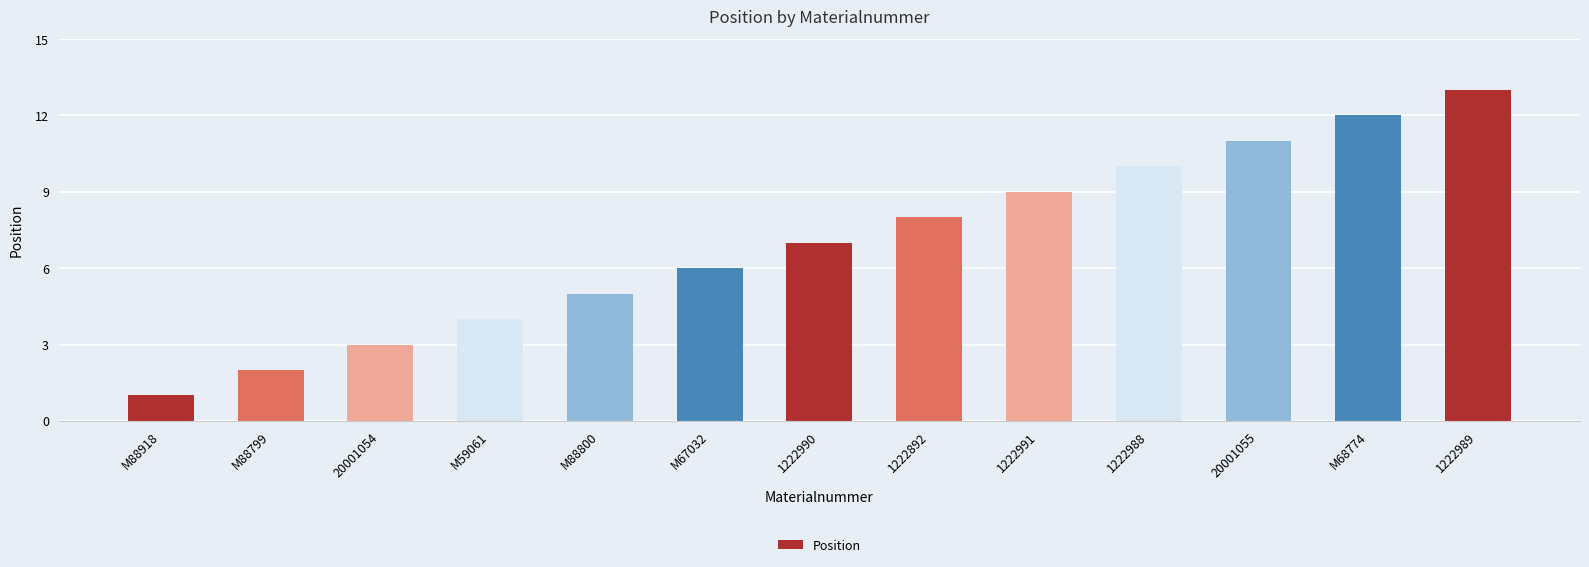

Rank the categories by value from highest to lowest.

1222989, M68774, 20001055, 1222988, 1222991, 1222892, 1222990, M67032, M88800, M59061, 20001054, M88799, M88918